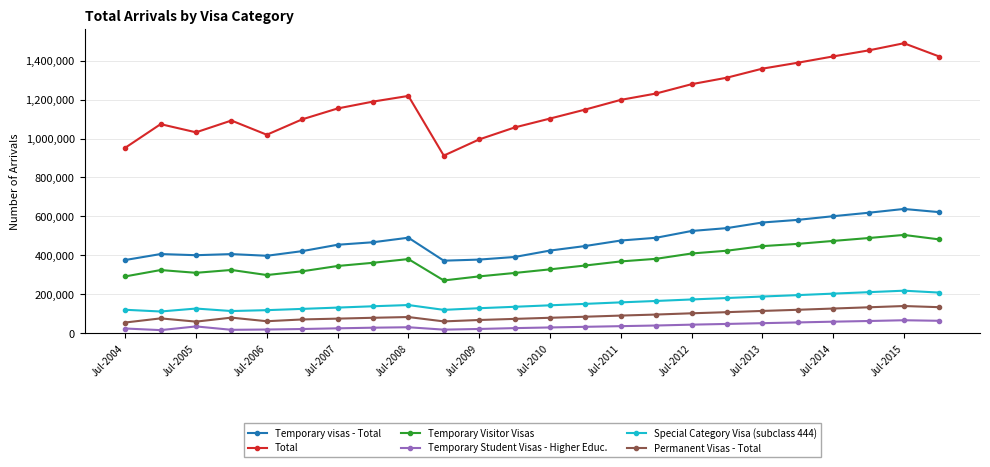

Is this an area chart (filled region under the line)?

No